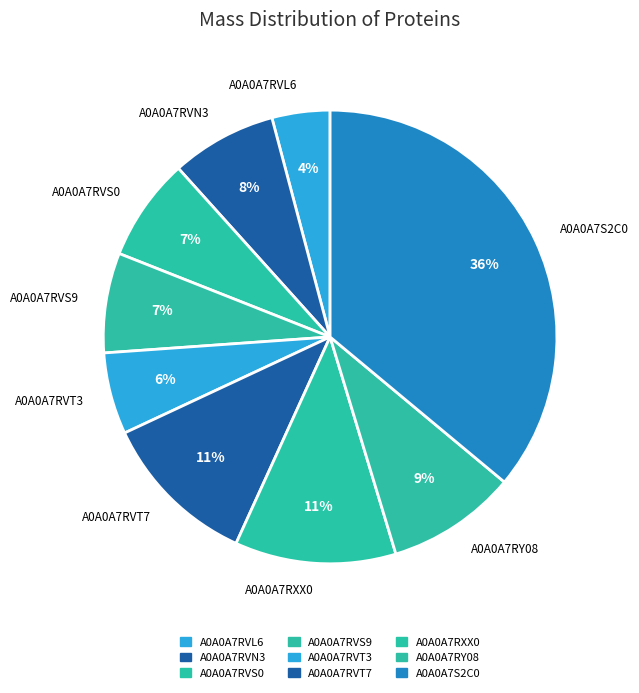

To the nearest percent, what percentage of the pie is A0A0A7RVS0?

7%